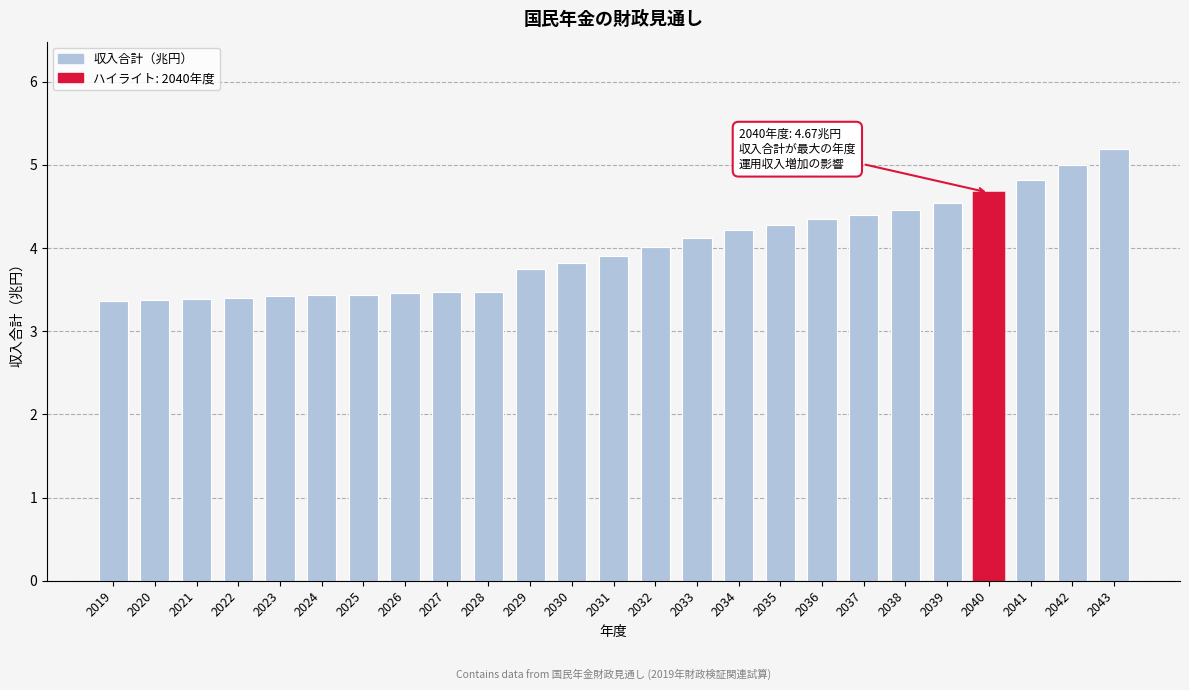

What is the difference between the maximum and minimum values?

1.8